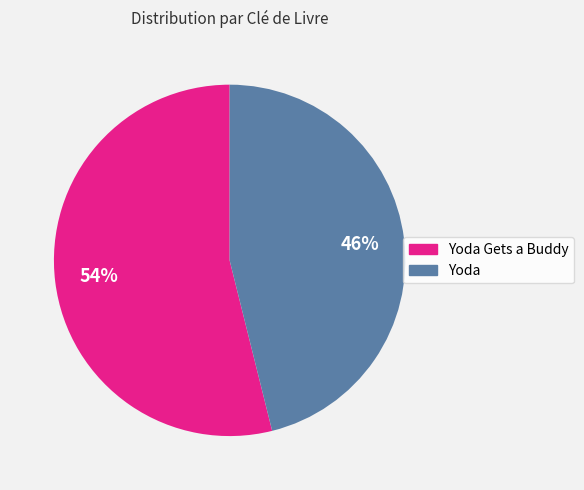

Does any single category account for the majority?

Yes